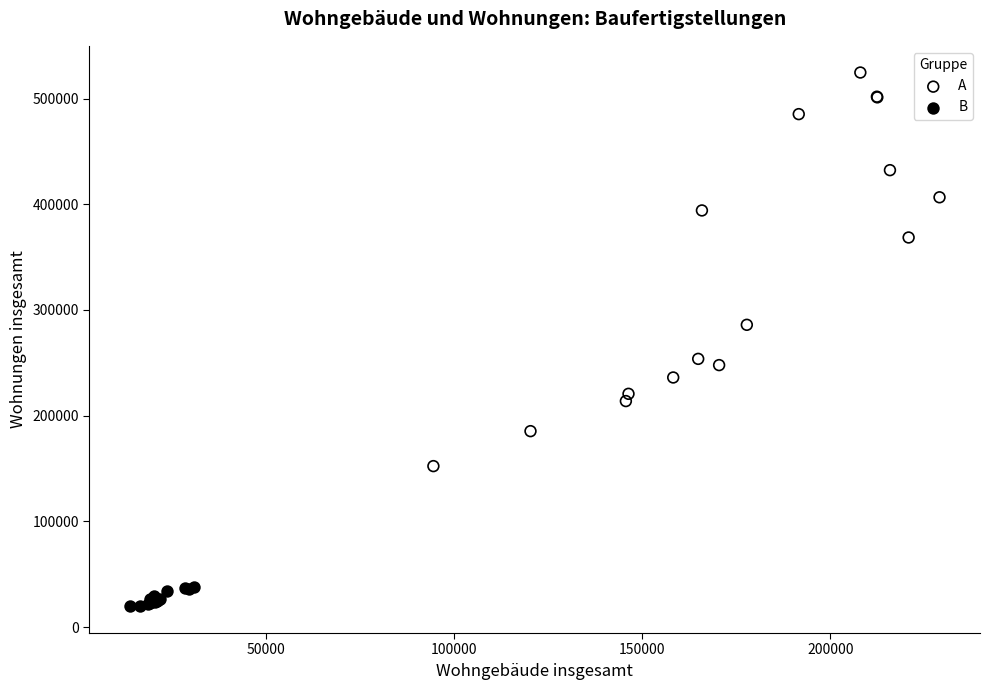

Which series contains the highest Y value?

A